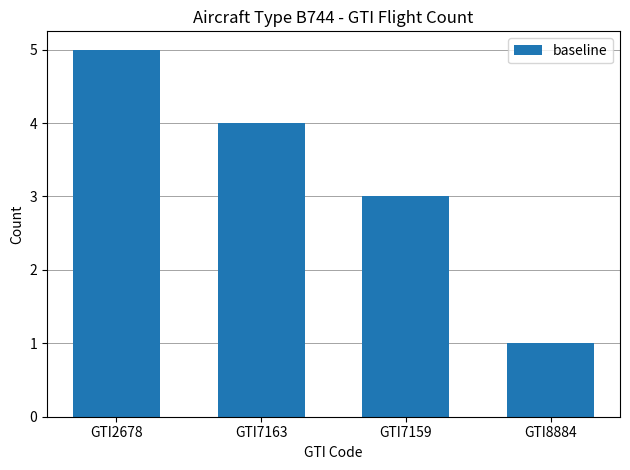

Reading right to left, what are all the values shown in this chart?

GTI8884=1	GTI7159=3	GTI7163=4	GTI2678=5